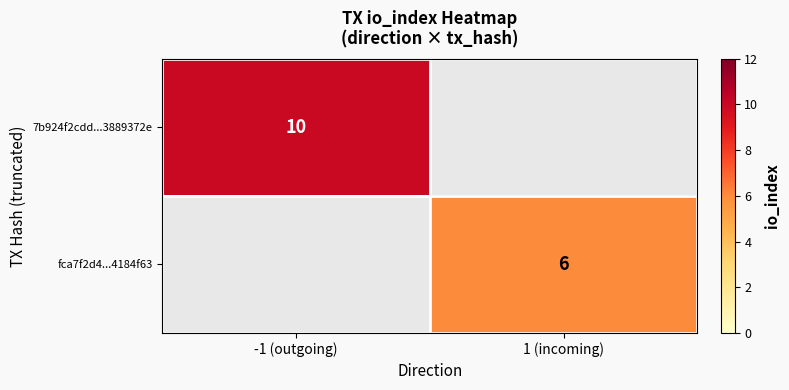

Is it true that fca7f2d4...4184f63 equals 6 at 1 (incoming)?

True